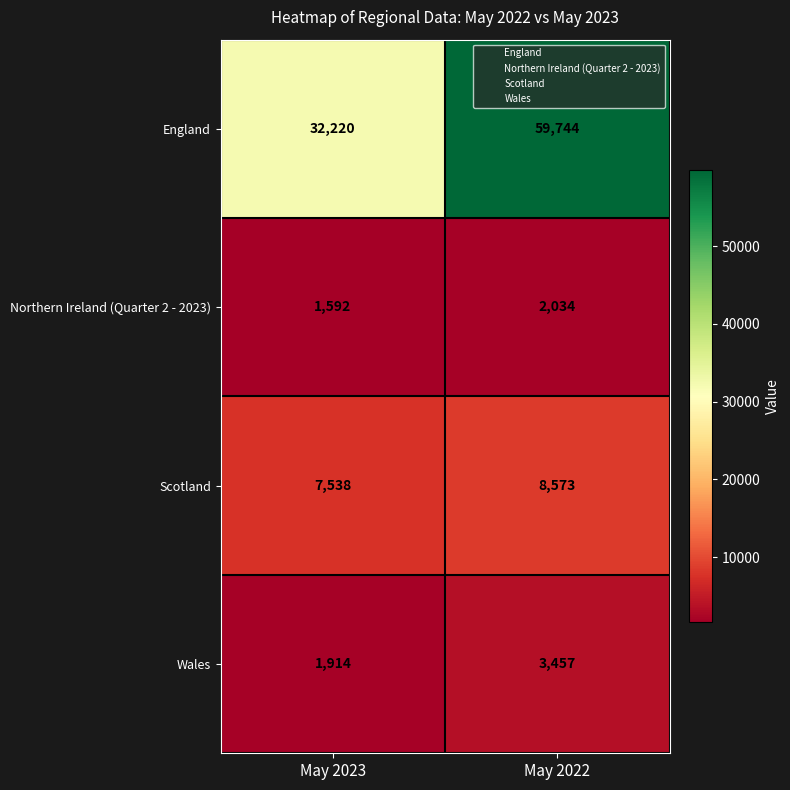

Reading right to left, transcribe all the data shown in this chart.

England: 59744	32220
Northern Ireland (Quarter 2 - 2023): 2034	1592
Scotland: 8573	7538
Wales: 3457	1914